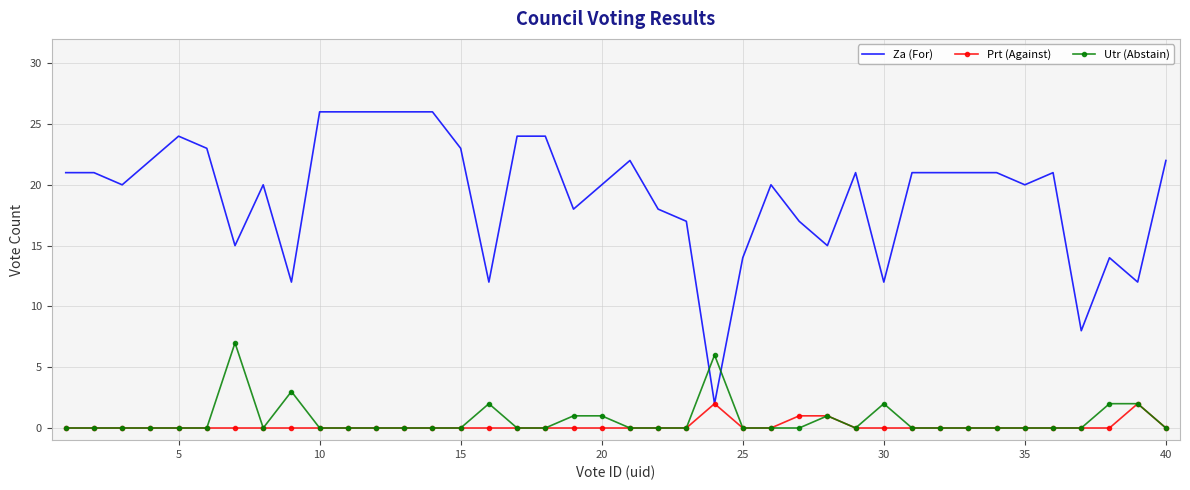

Which series has the widest spread of values?

Za (For)